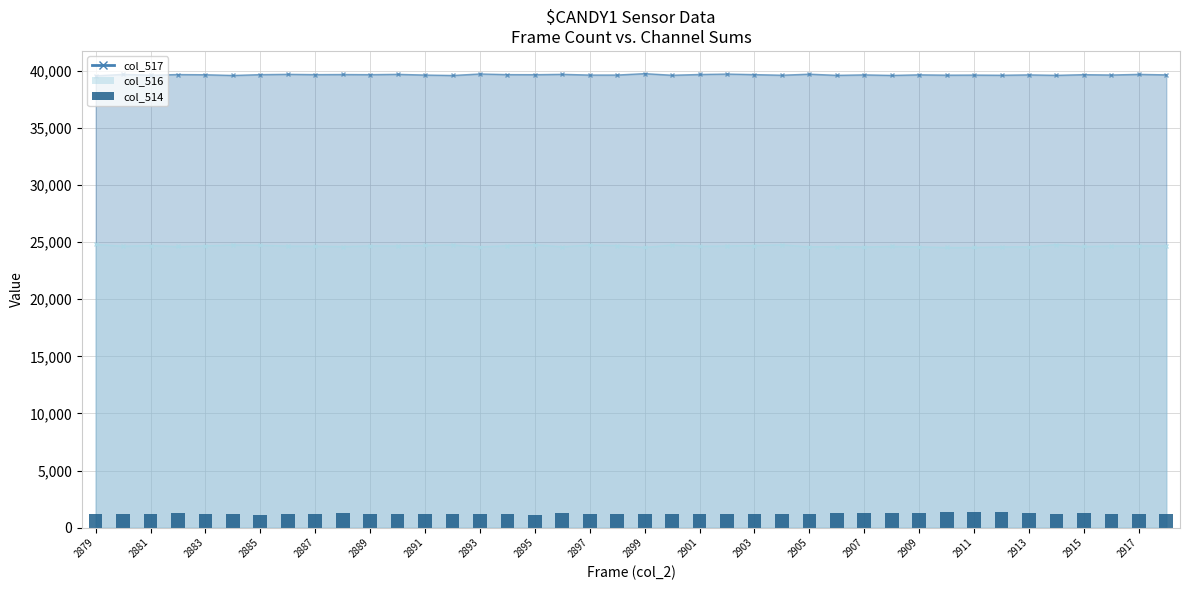

How many values are below 1212?

20